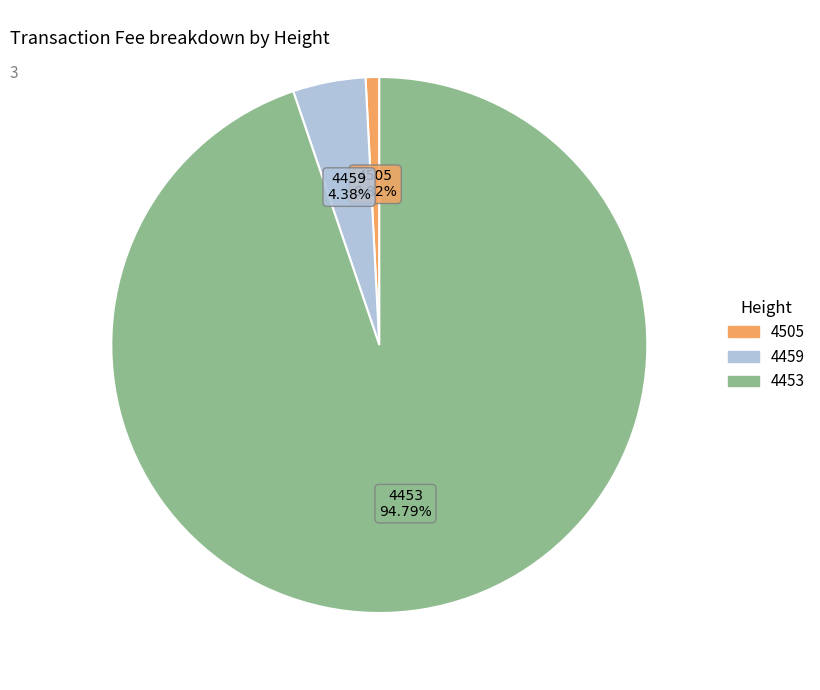

Rank the categories by value from highest to lowest.

4453, 4459, 4505